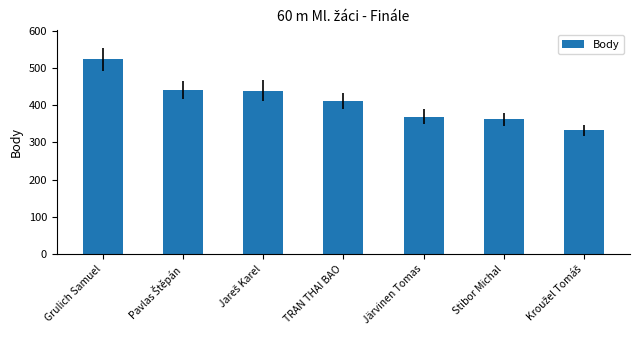

What is the label of the 2nd bar from the right?

Stibor Michal